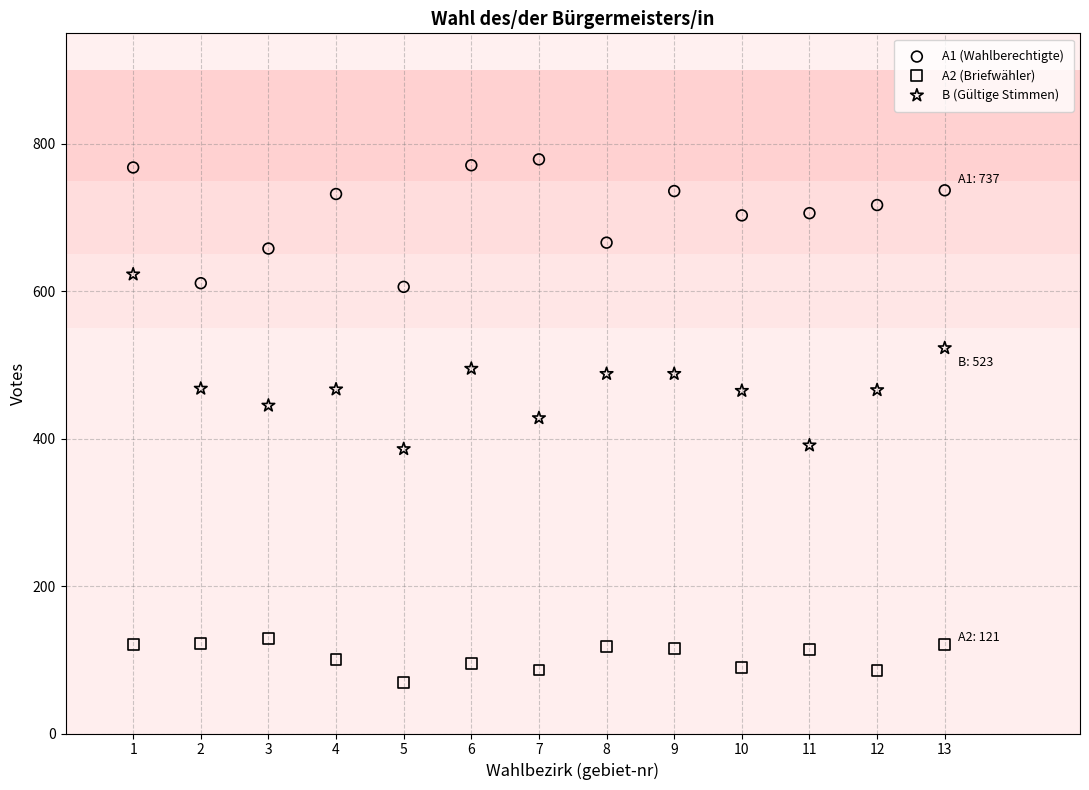

Which series reaches the maximum Y coordinate?

A1 (Wahlberechtigte)